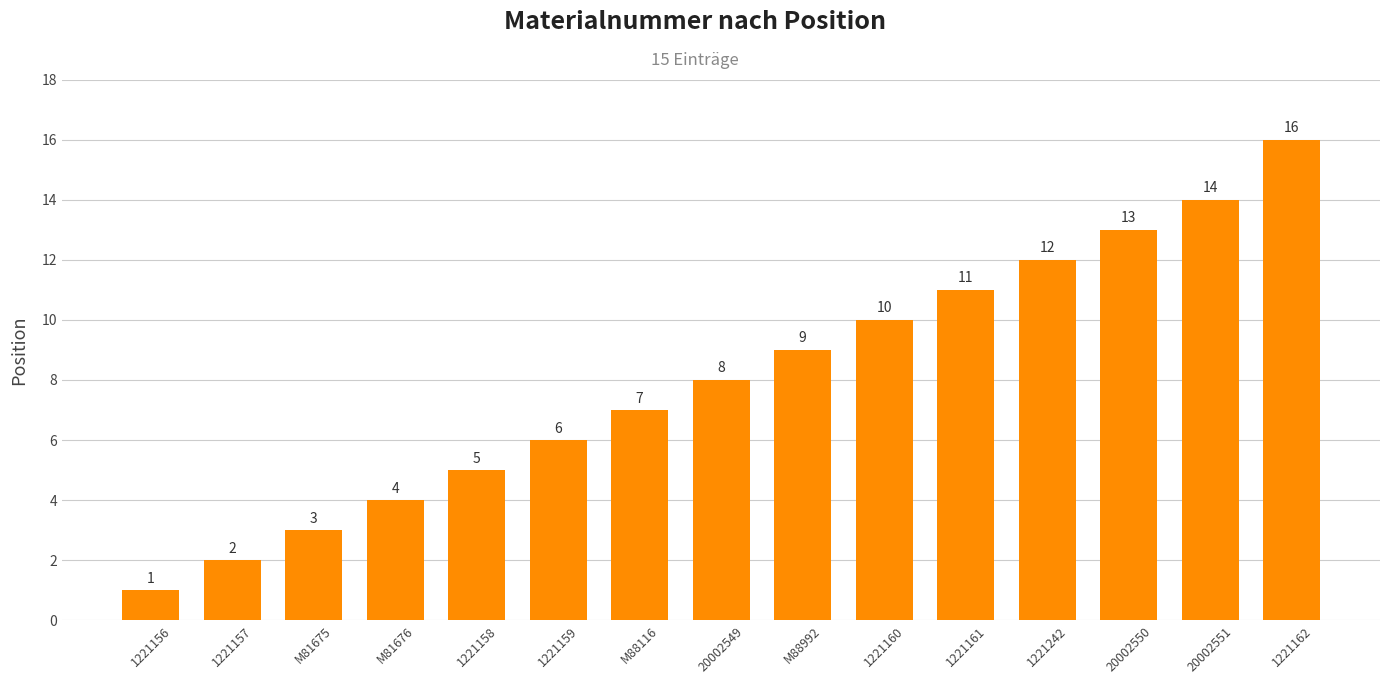

What is the difference between the values at 1221242 and 1221157?

10